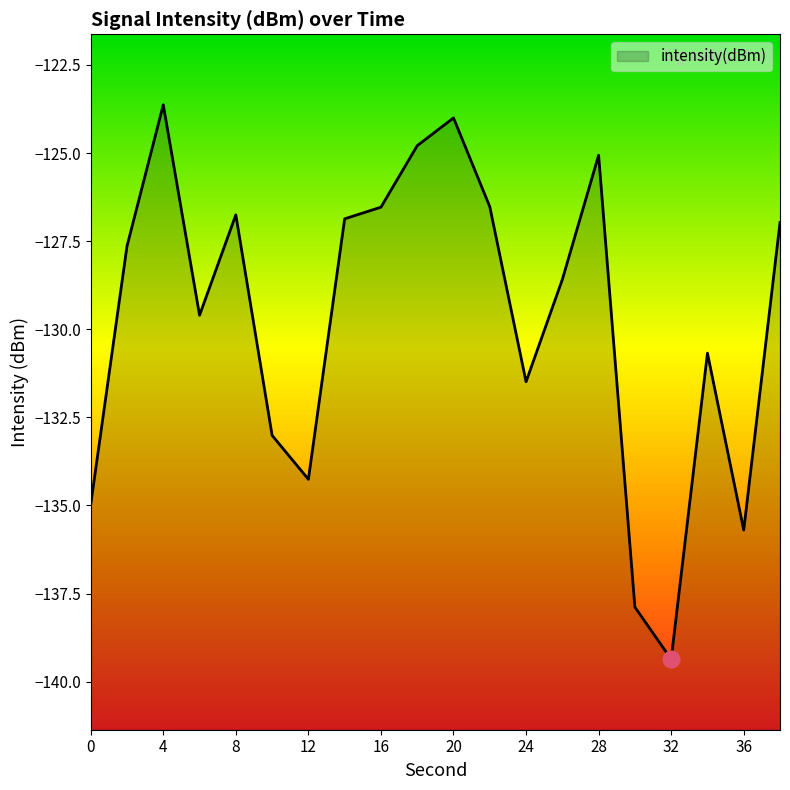

Rank the categories by value from highest to lowest.

4, 20, 18, 28, 22, 16, 8, 14, 38, 2, 26, 6, 34, 24, 10, 12, 0, 36, 30, 32